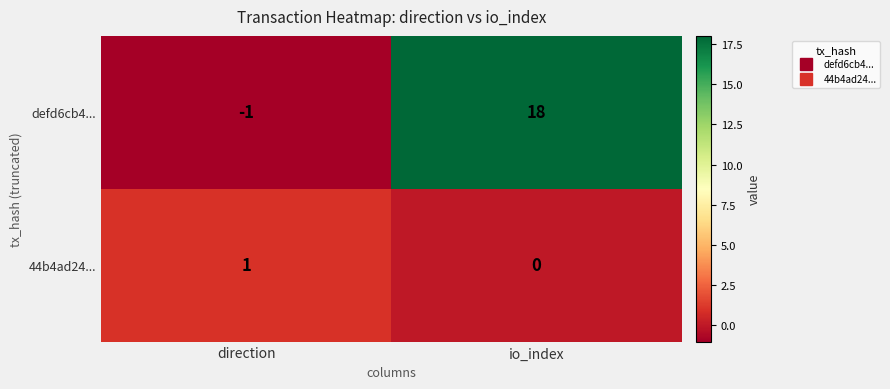

Which series has the largest total across all categories?

defd6cb4...